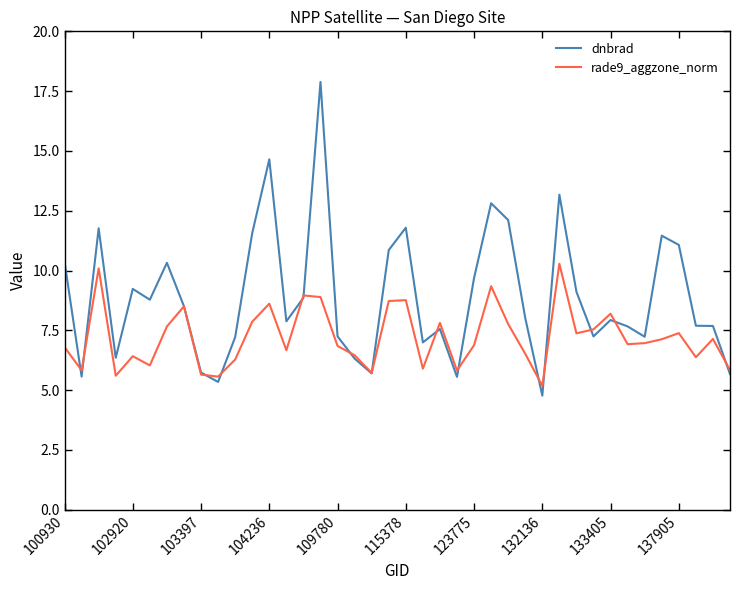

In dnbrad, how many points are lower than both neighbors (excluding endpoints)?

11